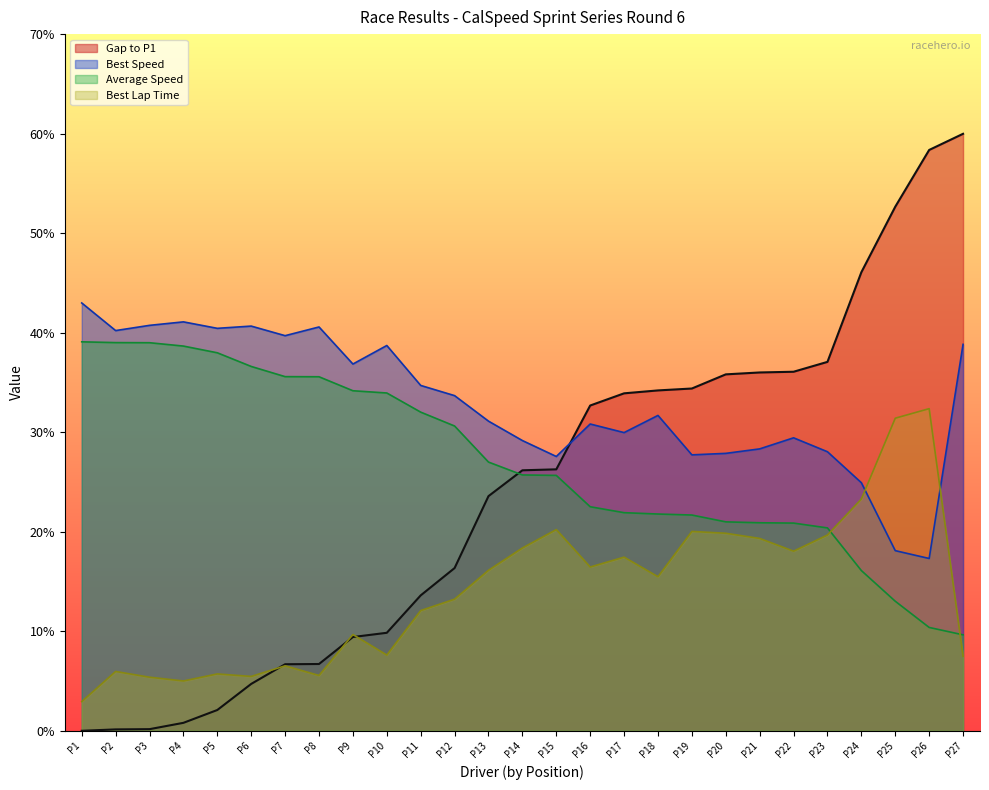

Which series has the largest total across all categories?

Best Speed